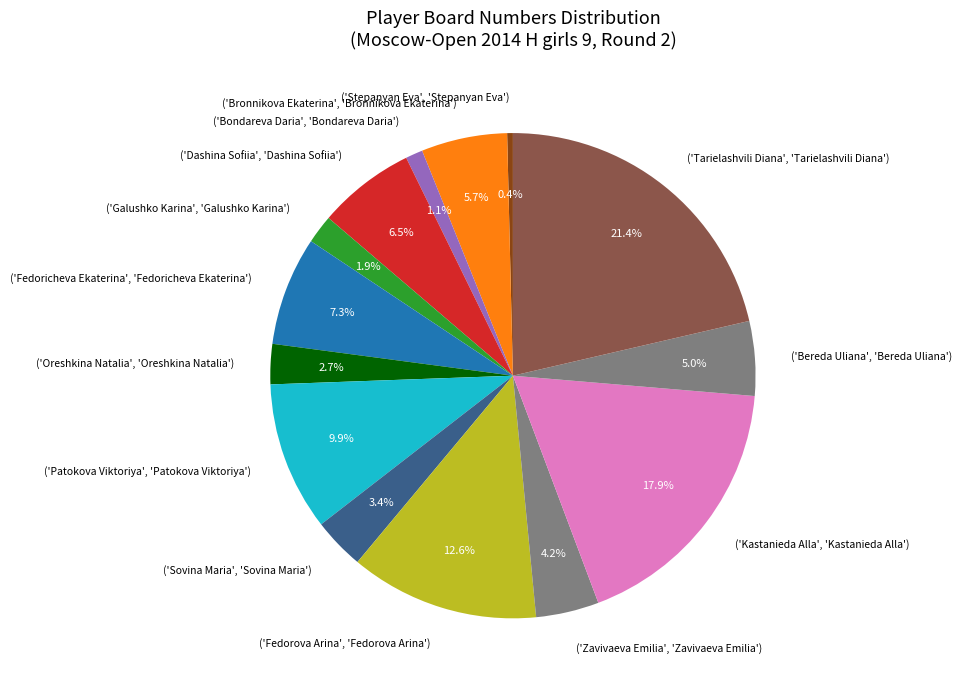

Which category has the smallest portion of the pie?

('Stepanyan Eva', 'Stepanyan Eva')